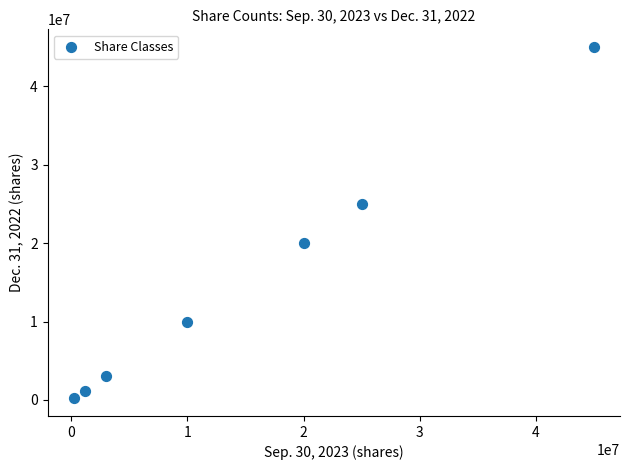

What is the range of Y values (max minus min)?

44795800